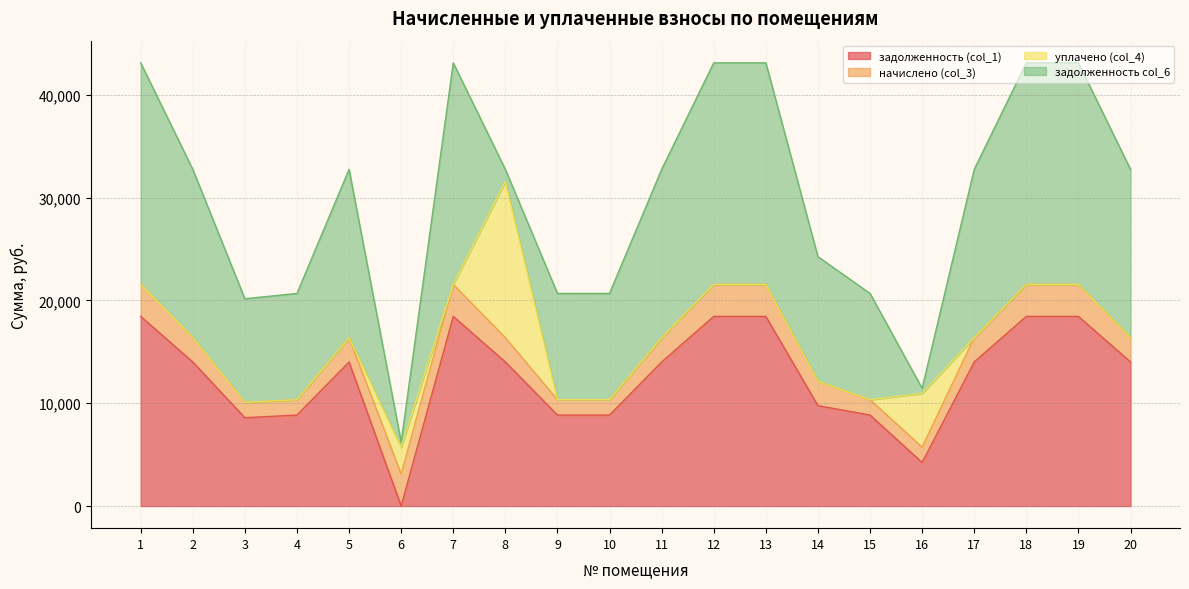

Reading left to right, list all the values displayed in this chart.

задолженность (col_1): 1=18451.2	2=14016.0	3=8591.2	4=8851.2	5=14016.0	6=0.5	7=18451.2	8=14016.0	9=8851.2	10=8851.2	11=14016.0	12=18451.2	13=18451.2	14=9766.0	15=8851.2	16=4232.0	17=14016.0	18=18451.2	19=18451.2	20=14016.0
начислено (col_3): 1=3113.6	2=2365.2	3=1493.6	4=1493.6	5=2365.2	6=3113.6	7=3113.6	8=2365.2	9=1493.6	10=1493.6	11=2365.2	12=3113.6	13=3113.6	14=2365.2	15=1493.6	16=1493.6	17=2365.2	18=3113.6	19=3113.6	20=2365.2
уплачено (col_4): 1=0.0	2=0.0	3=0.0	4=0.0	5=0.0	6=2595.0	7=0.0	8=15198.6	9=0.0	10=0.0	11=0.0	12=0.0	13=0.0	14=0.0	15=0.0	16=5227.8	17=0.0	18=0.0	19=0.0	20=0.0
задолженность col_6: 1=21564.8	2=16381.2	3=10084.8	4=10344.8	5=16381.2	6=519.2	7=21564.8	8=1182.6	9=10344.8	10=10344.8	11=16381.2	12=21564.8	13=21564.8	14=12131.2	15=10344.8	16=497.9	17=16381.2	18=21564.8	19=21564.8	20=16381.2